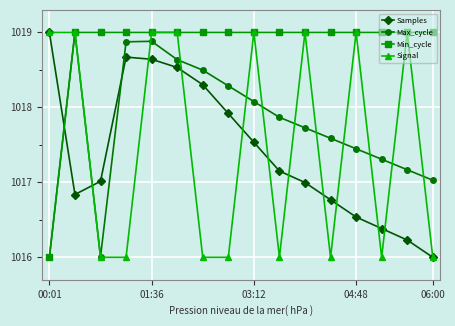

Does the chart have visible grid lines?

Yes